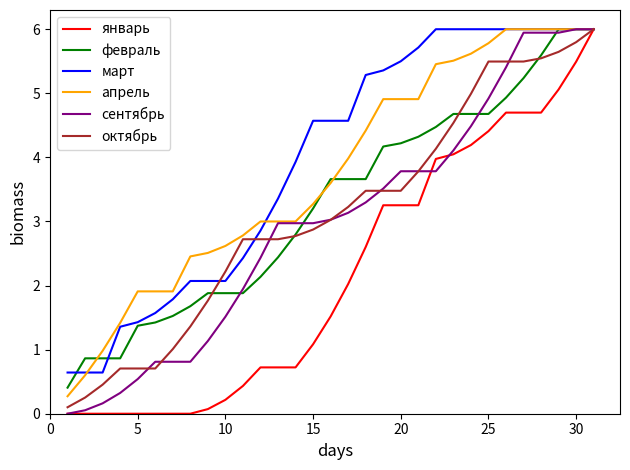

What is the spread (max minus min) of values at 15?

3.5